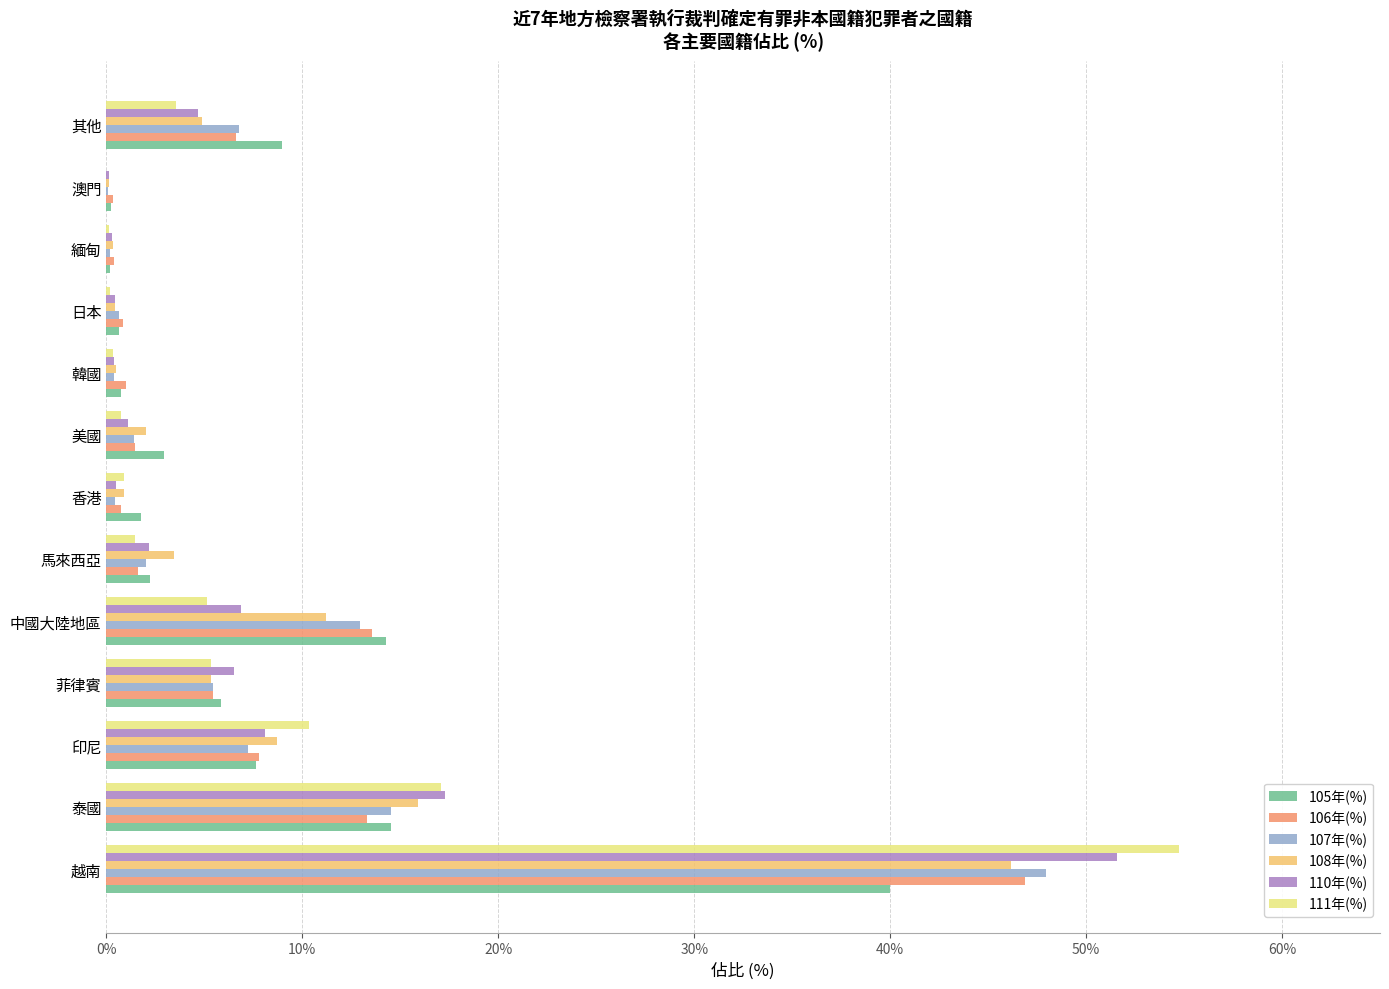

What is the greatest value displayed?

54.8